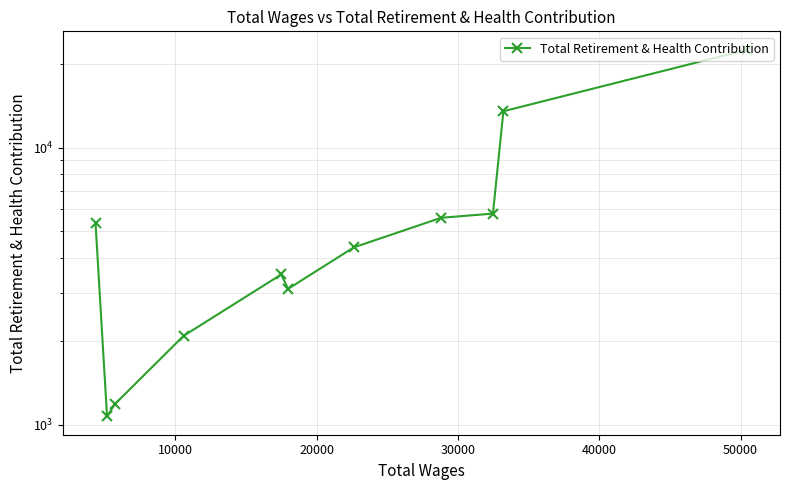

What position from the right is 7?

4